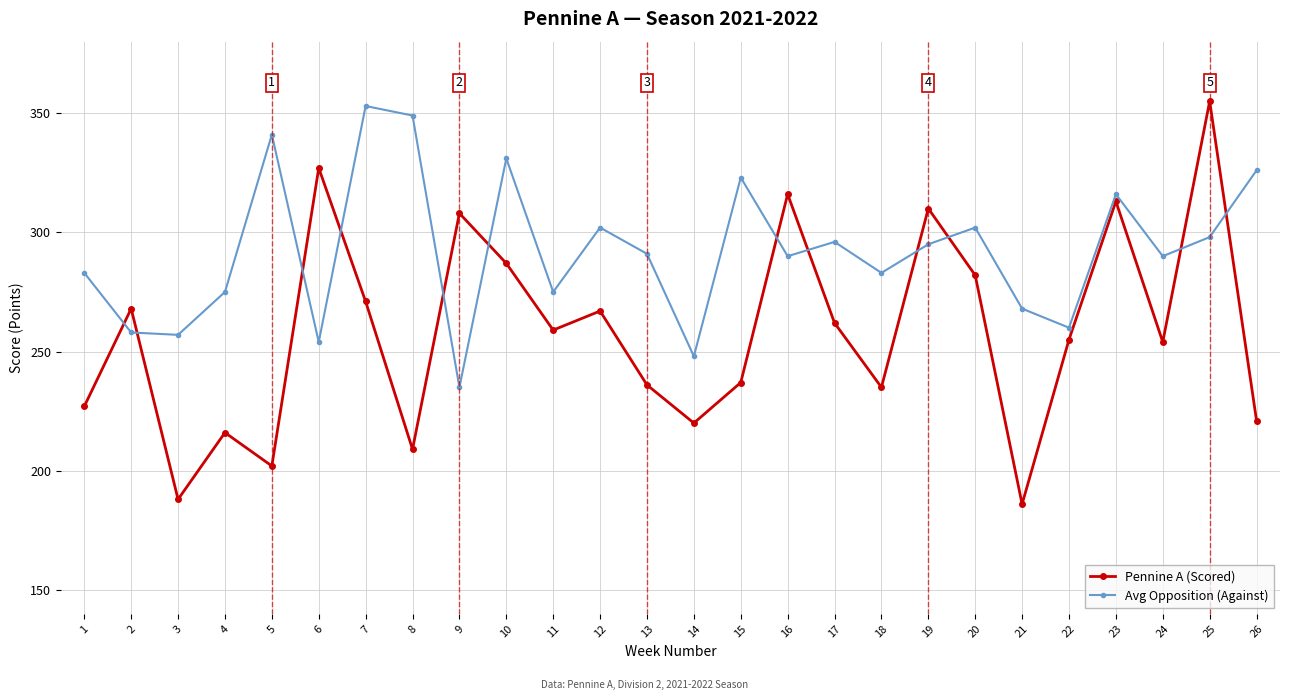

True or false: Avg Opposition (Against) has more than 1 points higher than both neighbors.

True